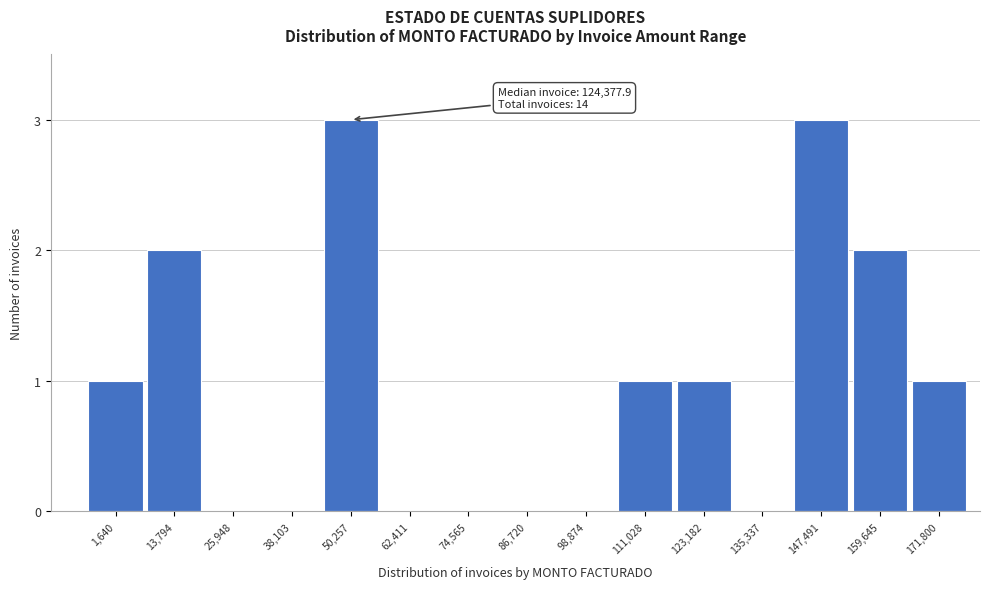

Reading right to left, extract all data points from this chart.

171,800=1	159,645=2	147,491=3	135,337=0	123,182=1	111,028=1	98,874=0	86,720=0	74,565=0	62,411=0	50,257=3	38,103=0	25,948=0	13,794=2	1,640=1